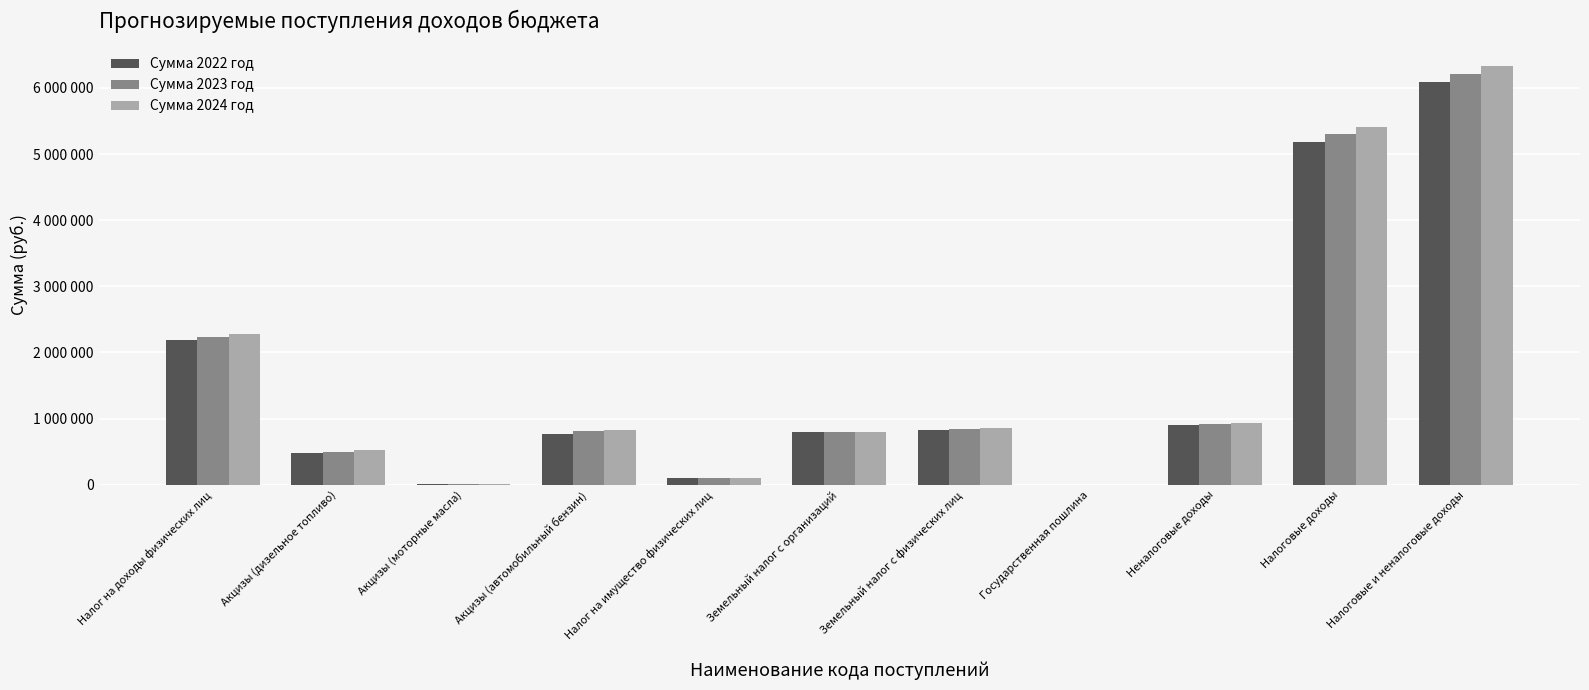

Which category has the highest value in the Сумма 2022 год series?

Налоговые и неналоговые доходы